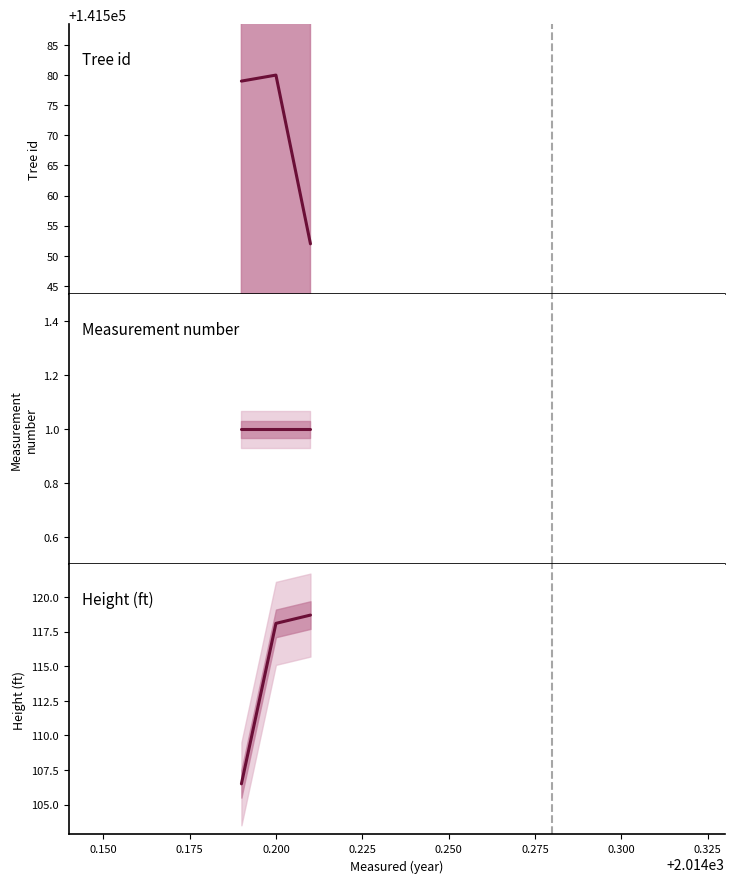

Is it true that Tree id equals 189914.9 at 0.150?

False